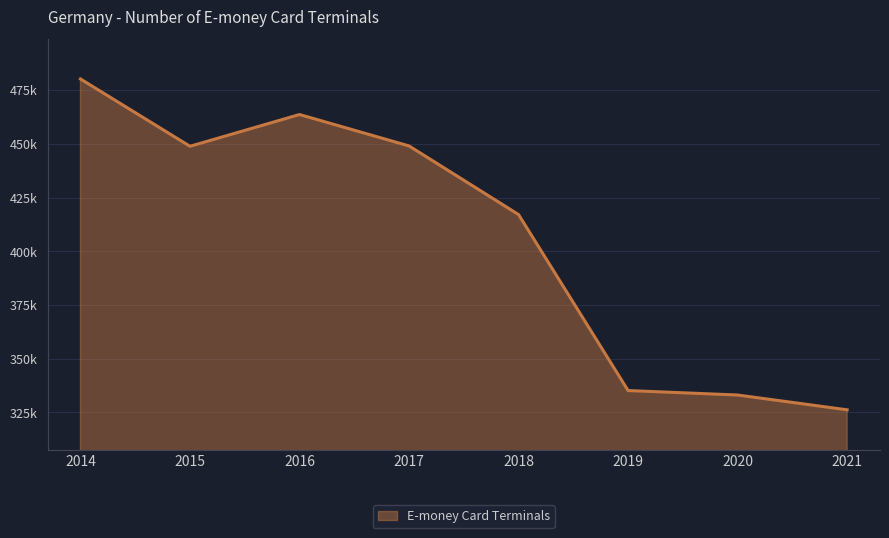

Does the chart display data point markers on the line(s)?

No